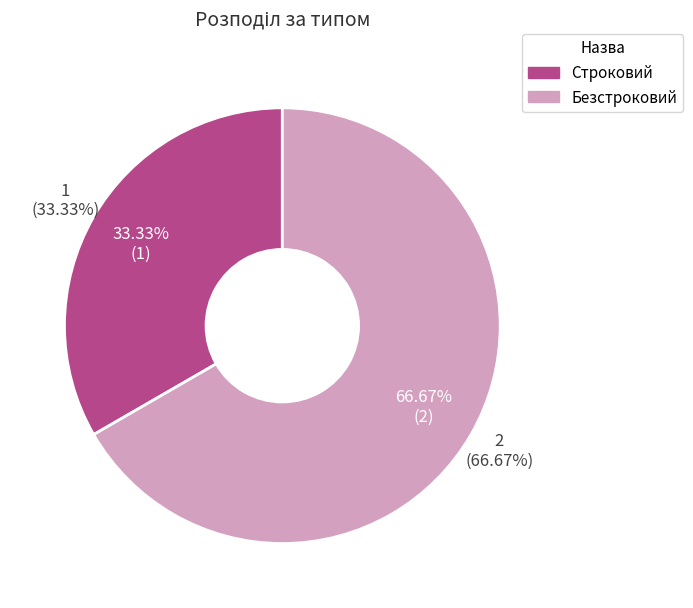

What is the majority slice?

Безстроковий